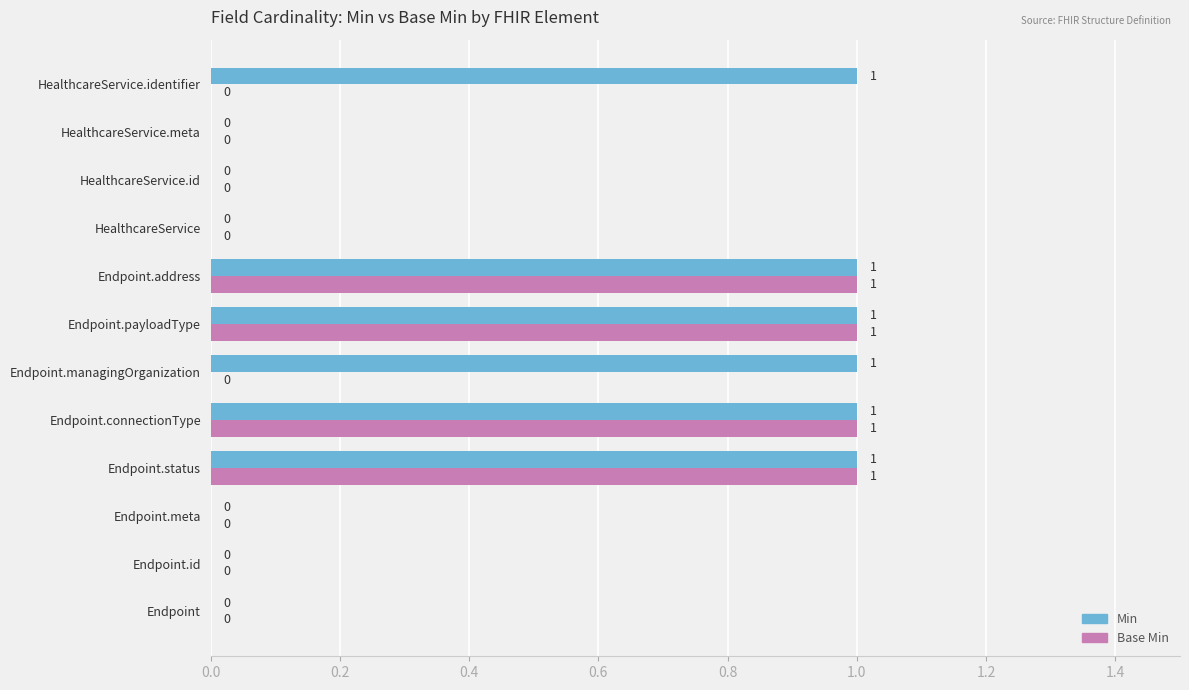

How many Base Min values are between 0 and 1?

12